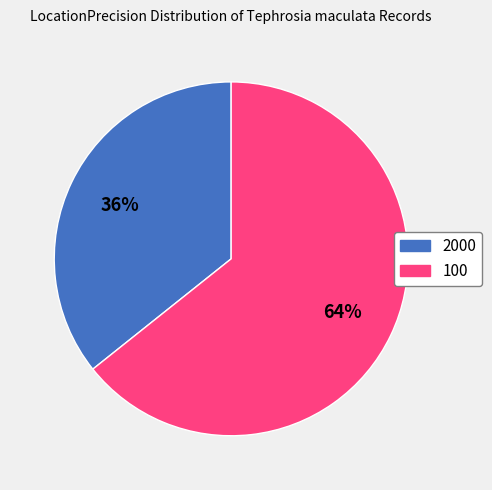

What percentage is the 2000 slice, to the nearest percent?

36%